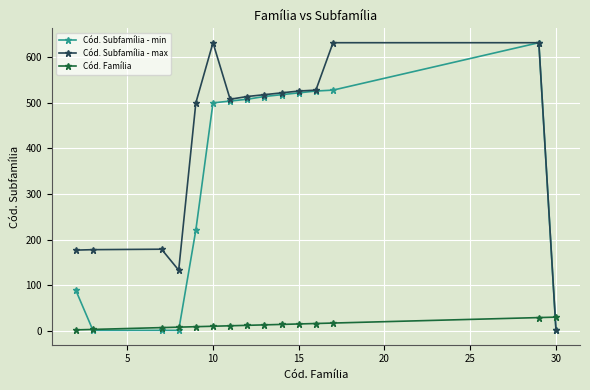

What is the greatest value displayed?

632